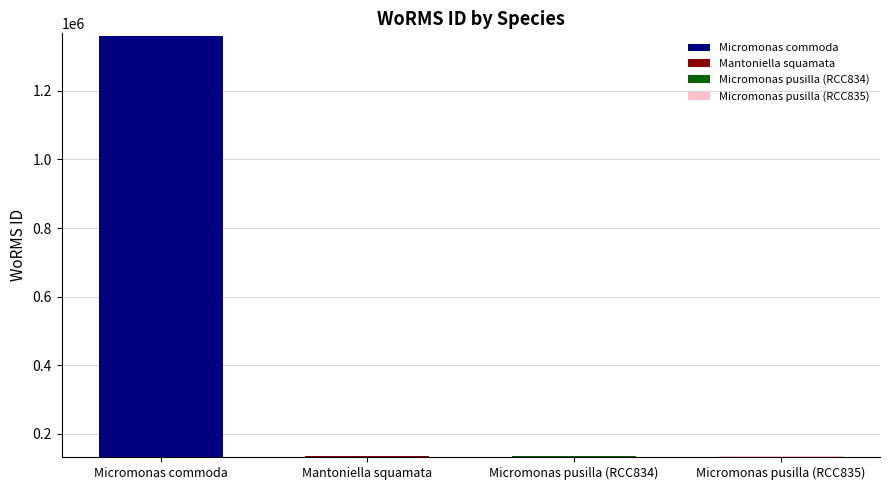

What is the label of the 1st bar from the left?

Micromonas commoda